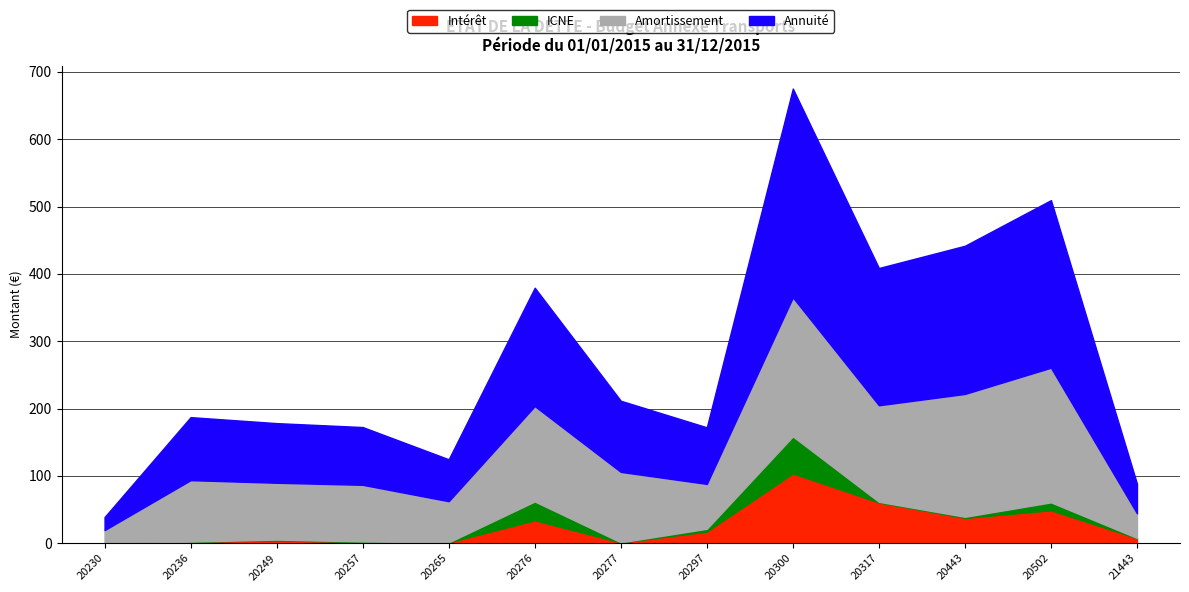

At which category is the sum across all series the highest?

20300